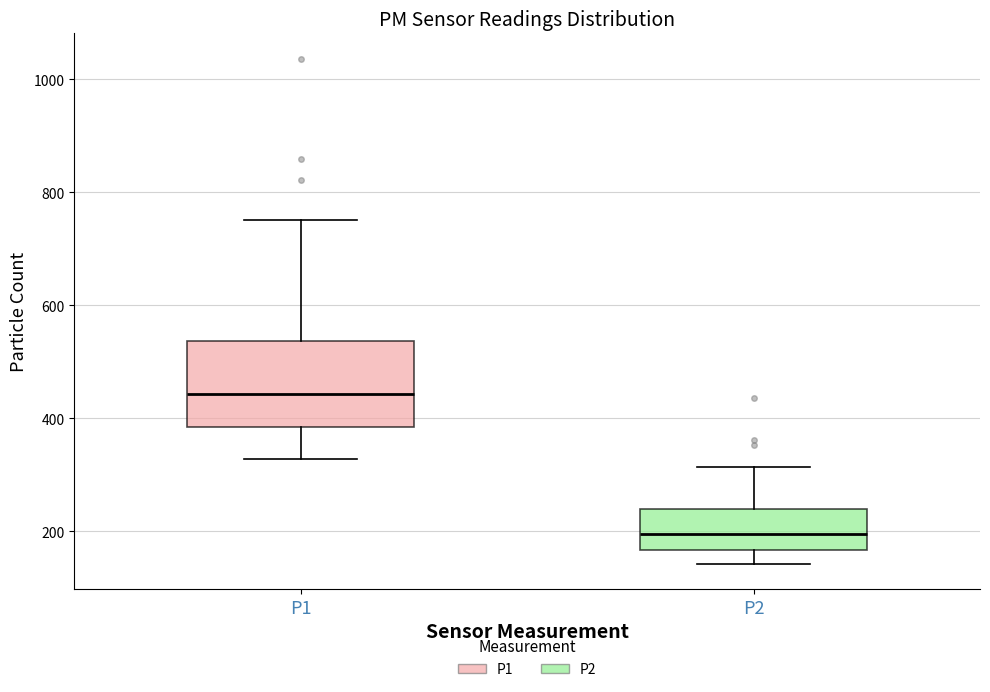

Reading left to right, read every box against the y-axis: the position of its median line, the range the box covers, and the ends of its whiskers. The values are not printed on the chart, so give them approximately, as read against the axis.

P1: median 440, box 380 to 540, whiskers 320 to 760
P2: median 200, box 160 to 240, whiskers 140 to 320